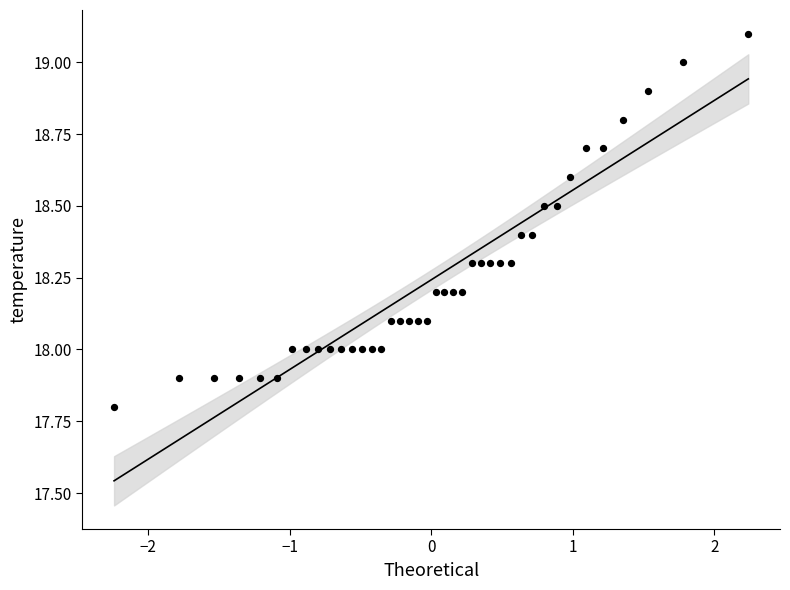

What is the range of X values (max minus min)?

4.5